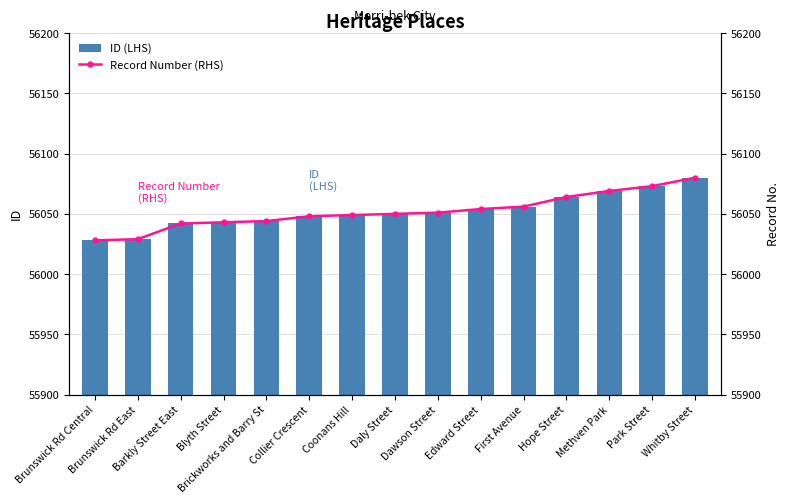

Rank the categories by ID (LHS) value from highest to lowest.

Whitby Street, Park Street, Methven Park, Hope Street, First Avenue, Edward Street, Dawson Street, Daly Street, Coonans Hill, Collier Crescent, Brickworks and Barry St, Blyth Street, Barkly Street East, Brunswick Rd East, Brunswick Rd Central